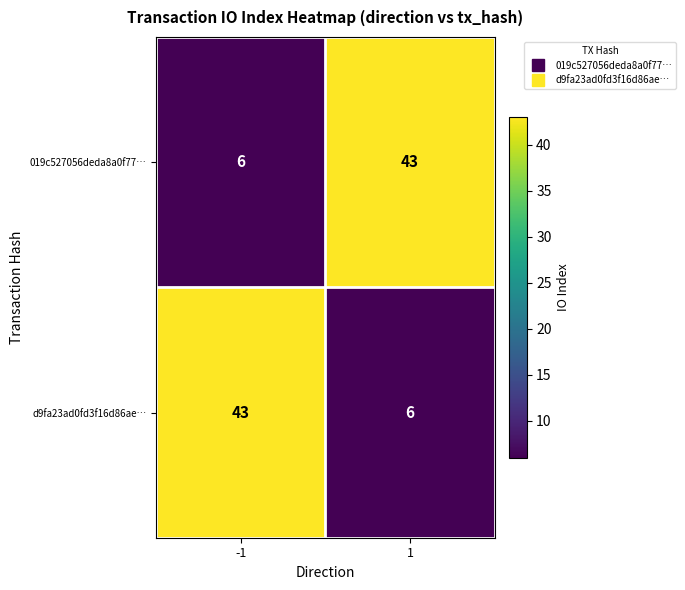

Reading left to right, extract all data points from this chart.

019c527056deda8a0f77…: -1=6	1=43
d9fa23ad0fd3f16d86ae…: -1=43	1=6